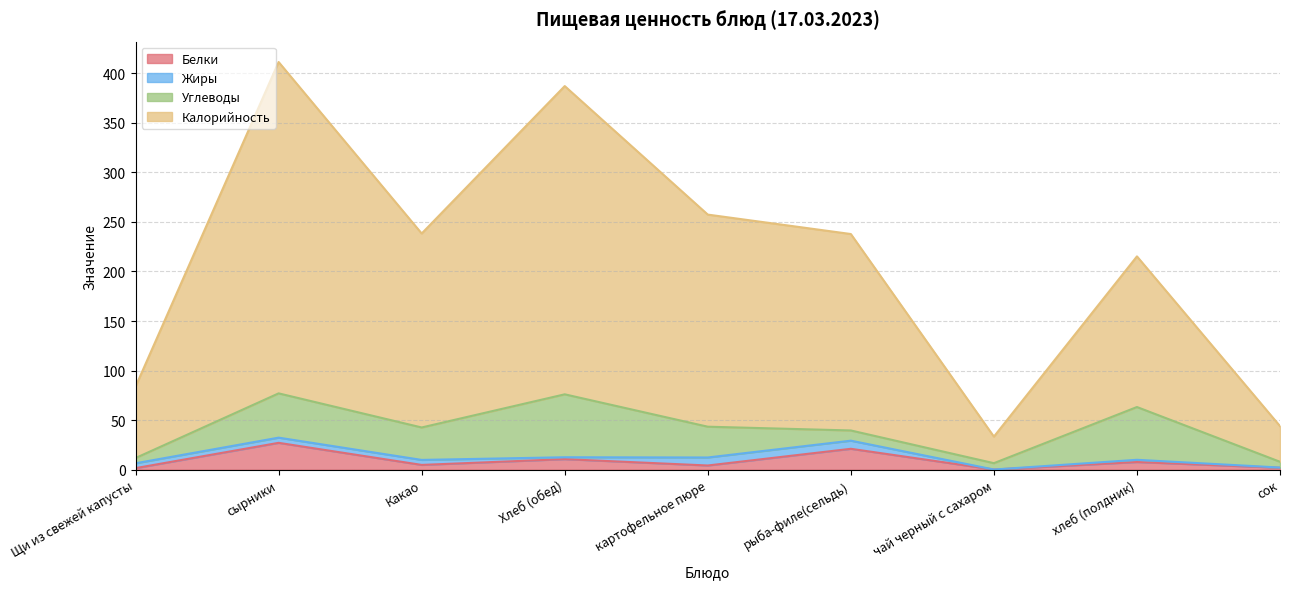

At which category does Белки reach its first local valley?

Какао